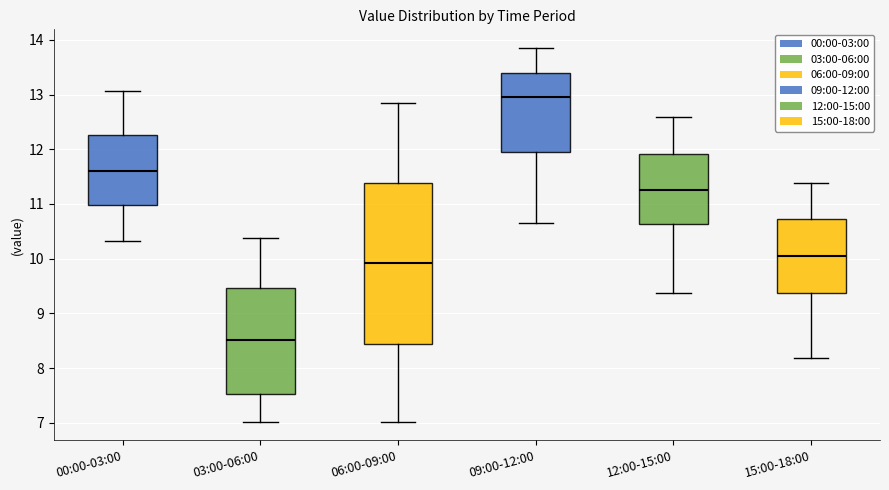

Reading left to right, transcribe this box plot: for each box, give where its median line is, the range the box spans, and where its two whiskers end, as read against the y-axis. The values are not printed on the chart, so give them approximately, as read against the axis.

00:00-03:00: median 11.6, box 11.0 to 12.3, whiskers 10.3 to 13.1
03:00-06:00: median 8.5, box 7.5 to 9.5, whiskers 7.0 to 10.4
06:00-09:00: median 9.9, box 8.4 to 11.4, whiskers 7.0 to 12.9
09:00-12:00: median 13.0, box 11.9 to 13.4, whiskers 10.7 to 13.9
12:00-15:00: median 11.3, box 10.6 to 11.9, whiskers 9.4 to 12.6
15:00-18:00: median 10.1, box 9.4 to 10.7, whiskers 8.2 to 11.4